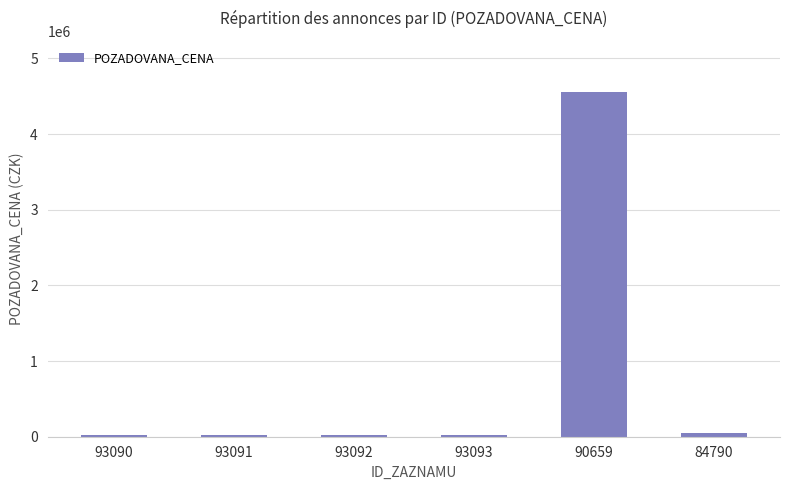

What is the sum of all values?

4693500